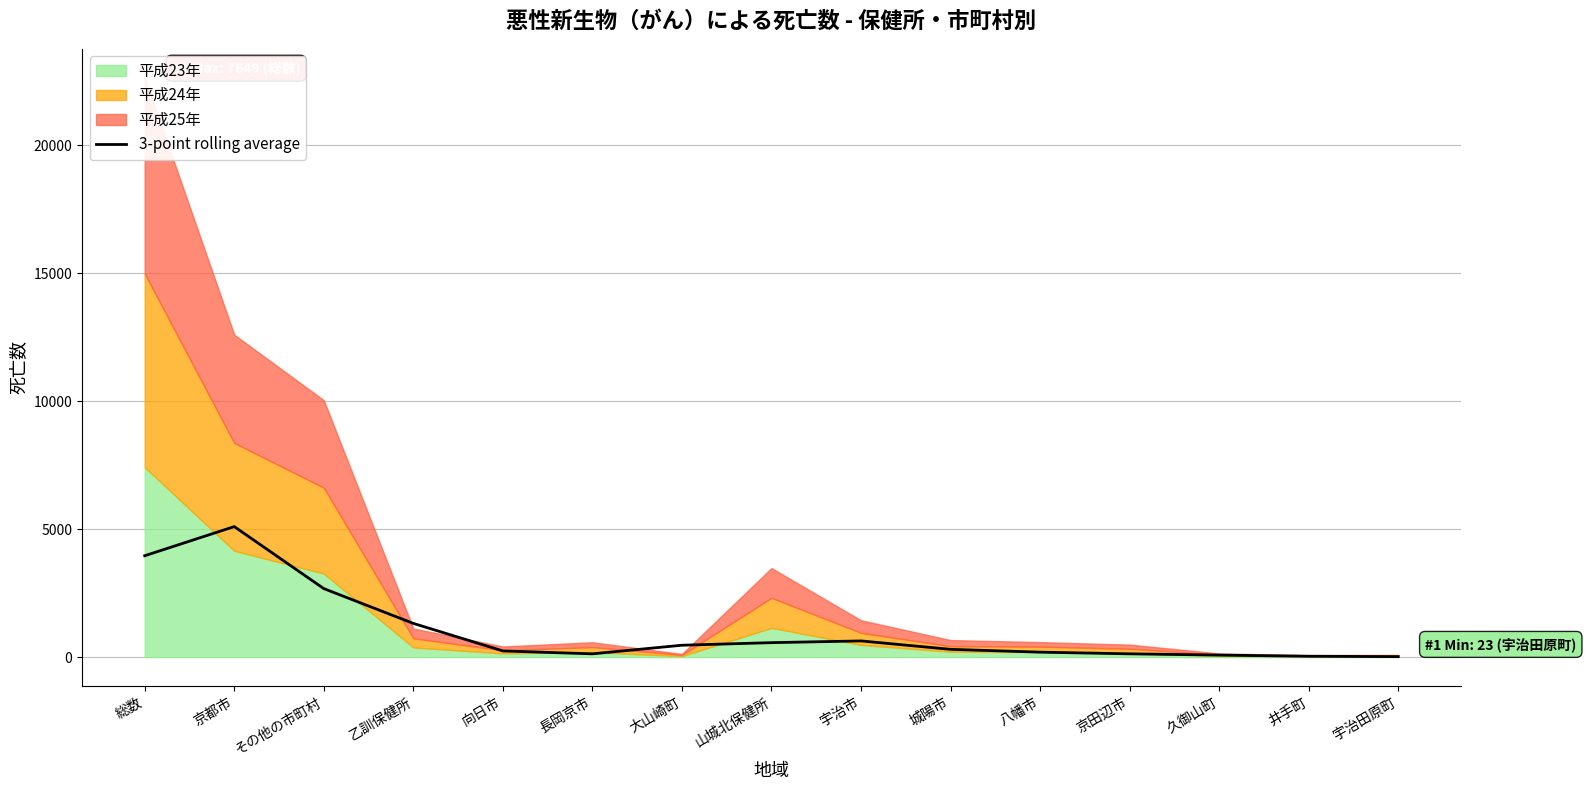

List the labels in order of value, smallest first.

宇治田原町, 井手町, 久御山町, 長岡京市, 京田辺市, 八幡市, 向日市, 城陽市, 大山崎町, 山城北保健所, 宇治市, 乙訓保健所, その他の市町村, 総数, 京都市